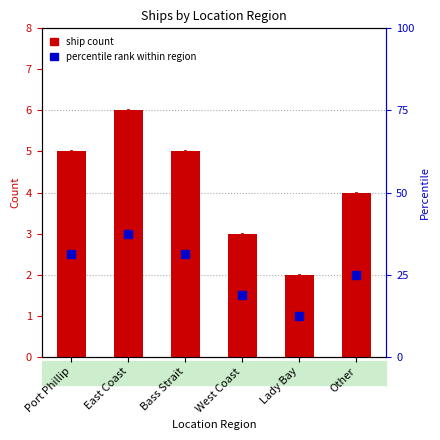

Reading right to left, list all the values displayed in this chart.

Other=4	Lady Bay=2	West Coast=3	Bass Strait=5	East Coast=6	Port Phillip=5